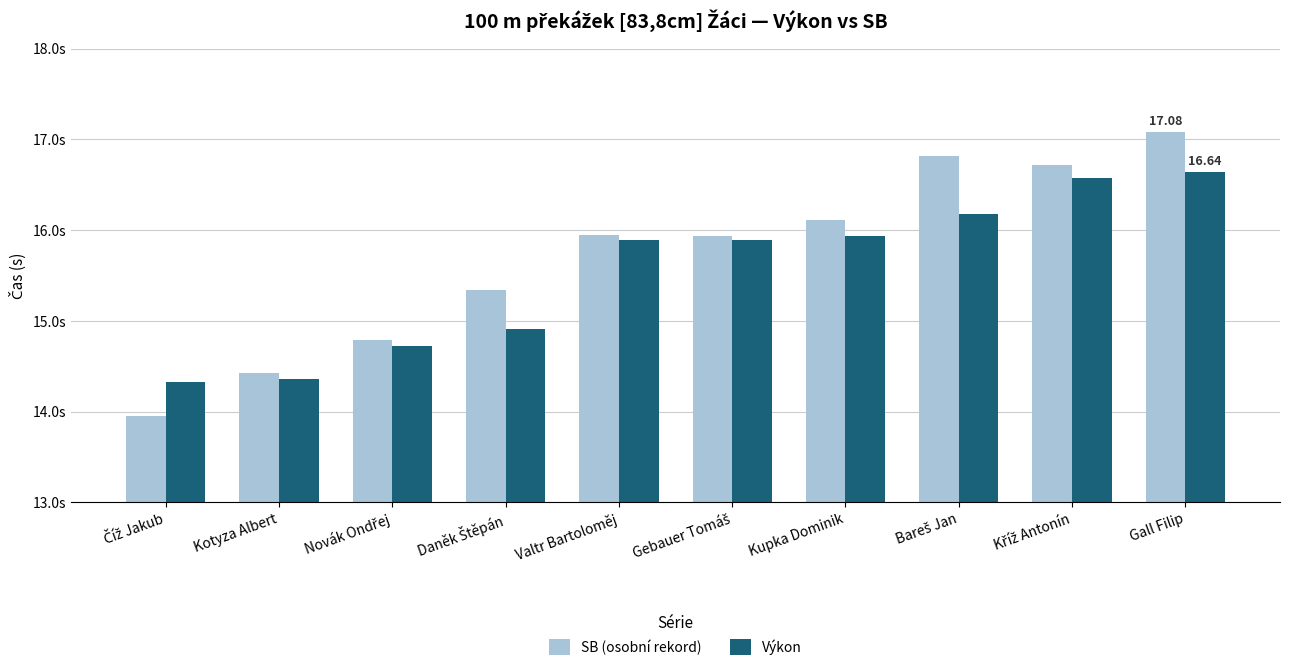

The value of SB (osobní rekord) at Gall Filip is 17.1. True or false?

True